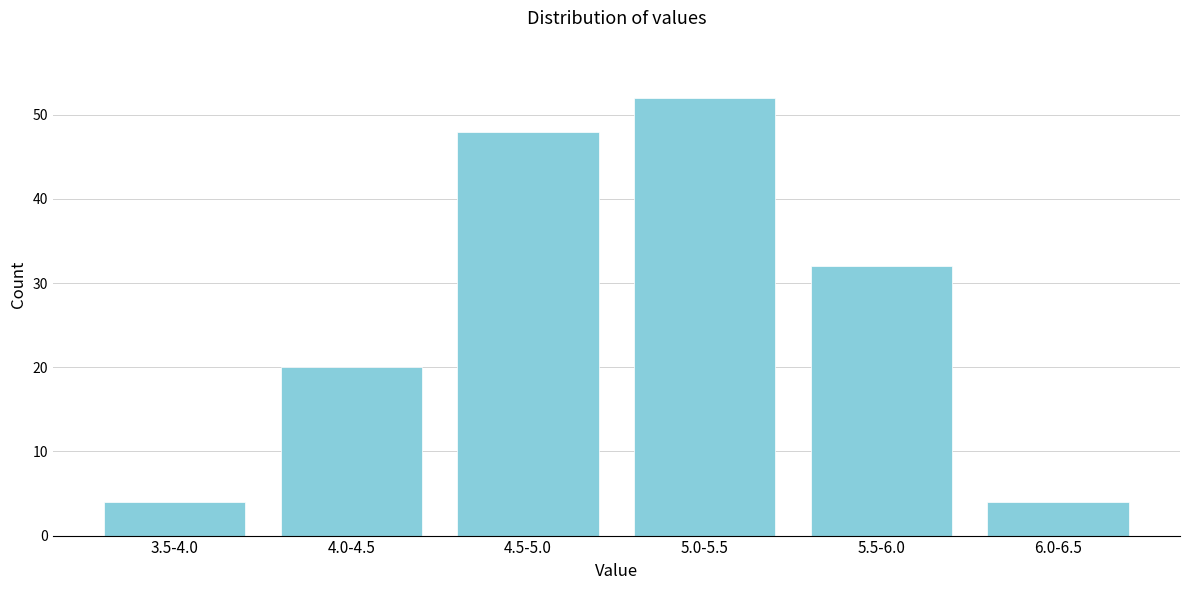

Reading right to left, what are all the values shown in this chart?

4	32	52	48	20	4